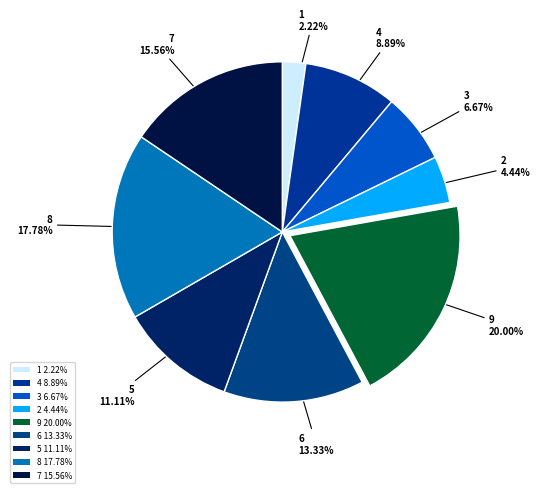

Does any single category account for the majority?

No